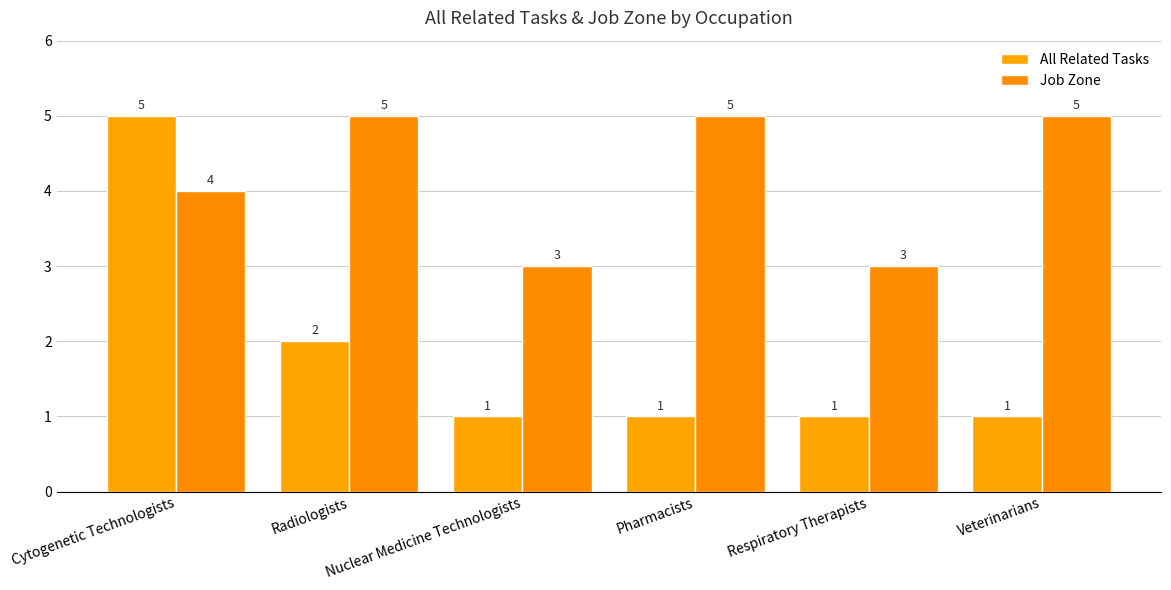

Reading left to right, extract all data points from this chart.

All Related Tasks: Cytogenetic Technologists=5	Radiologists=2	Nuclear Medicine Technologists=1	Pharmacists=1	Respiratory Therapists=1	Veterinarians=1
Job Zone: Cytogenetic Technologists=4	Radiologists=5	Nuclear Medicine Technologists=3	Pharmacists=5	Respiratory Therapists=3	Veterinarians=5